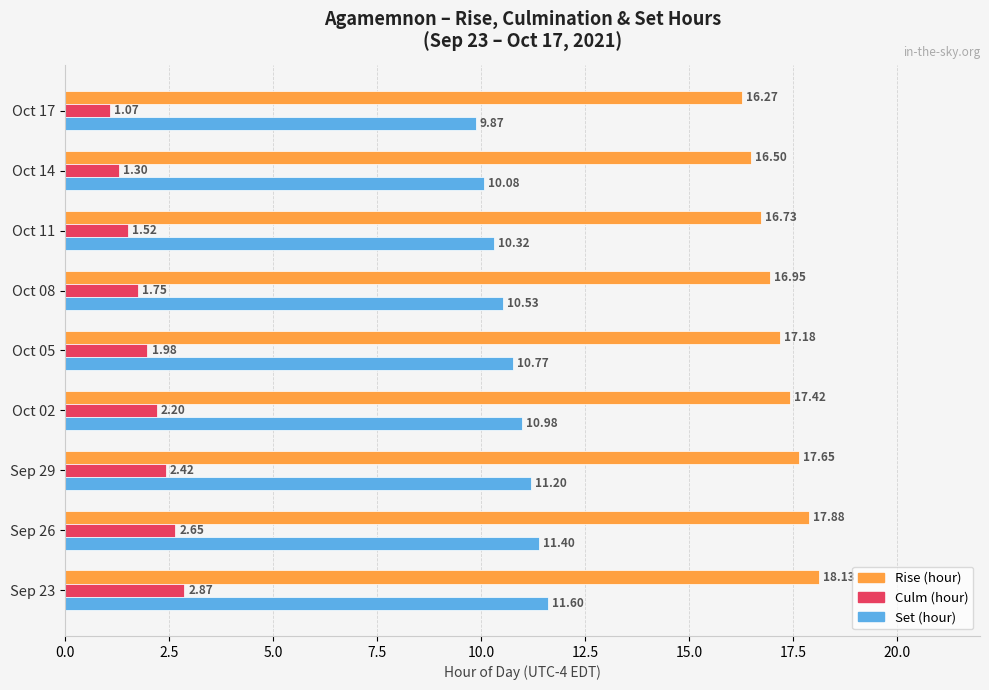

Which series has the widest spread of values?

Rise (hour)